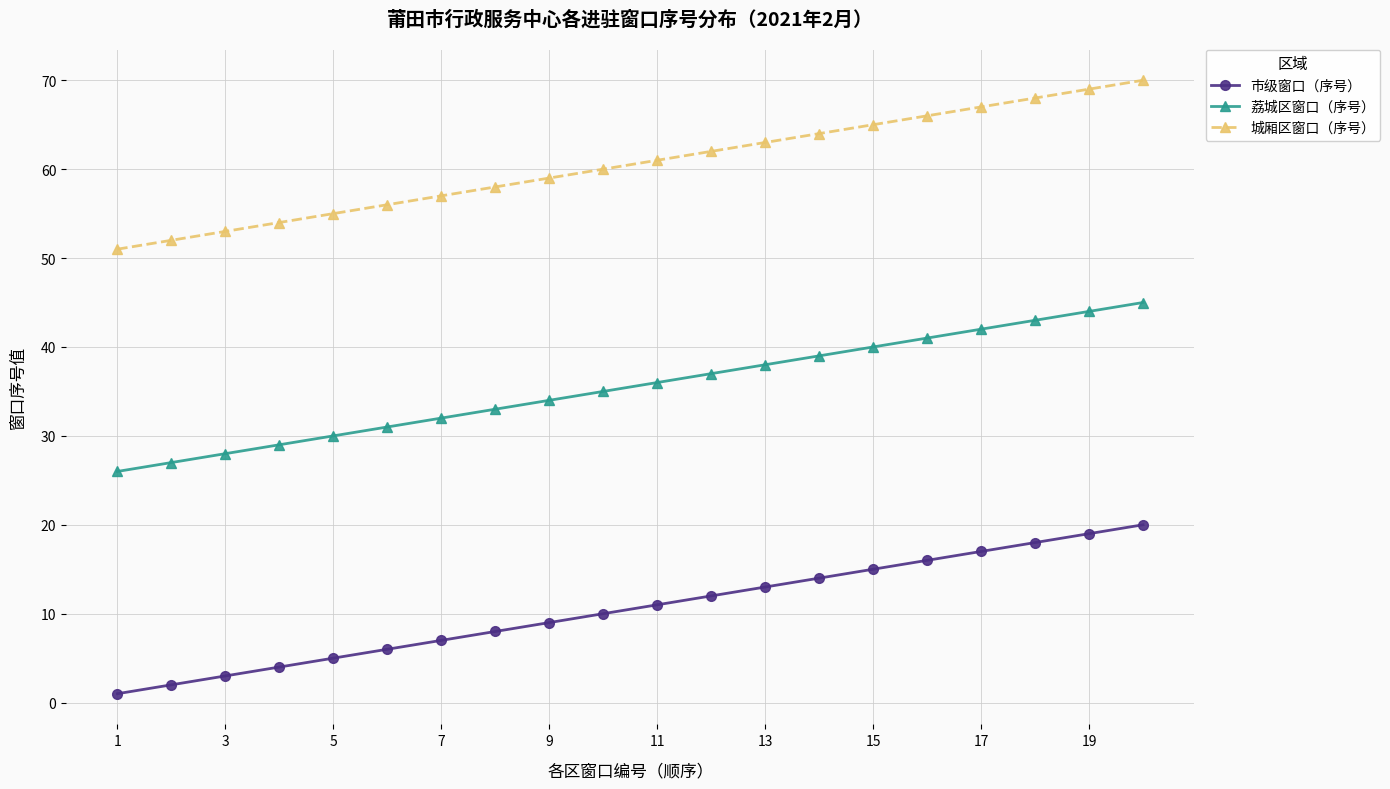

What is the sum of all 城厢区窗口（序号） values?

1210